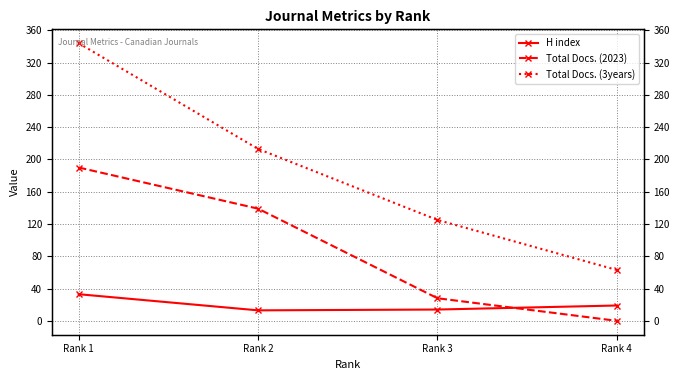

Which category has the lowest value in the H index series?

Rank 2